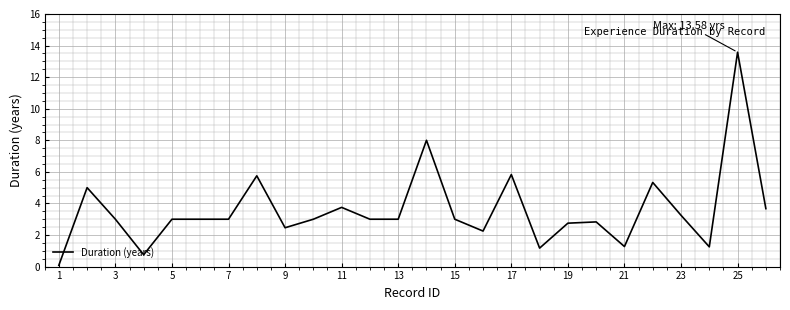

What is the greatest value displayed?

13.6